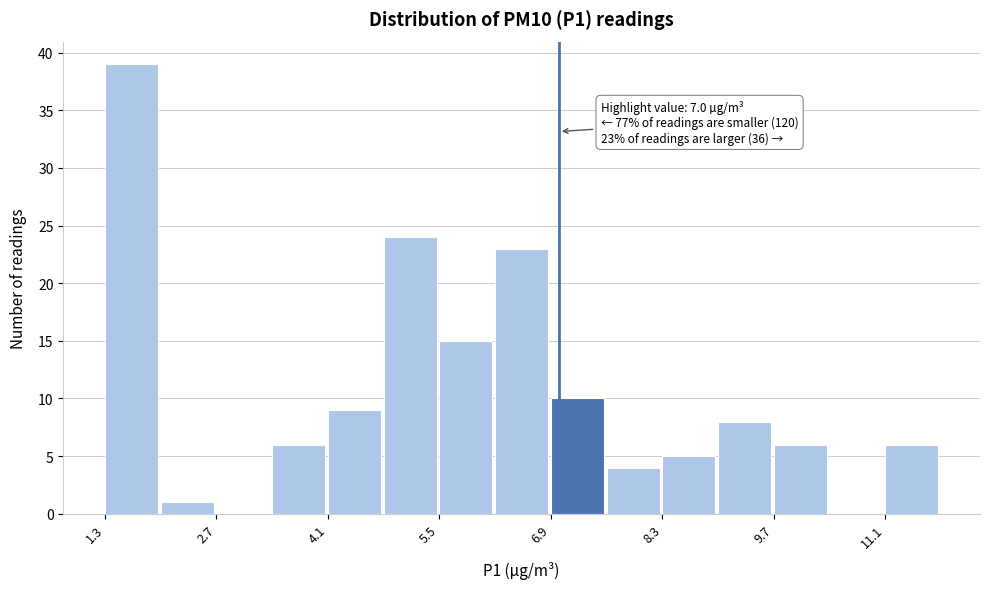

Read against the x-axis, roughly where is the centre of the tallest bar?

1.6